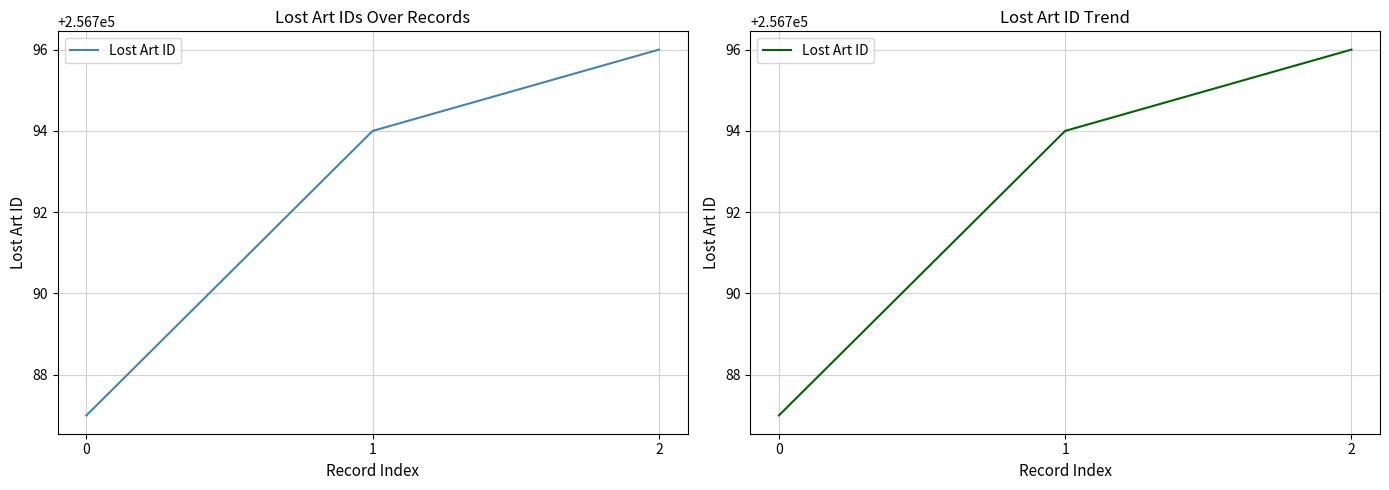

Rank the categories by value from lowest to highest.

0, 1, 2